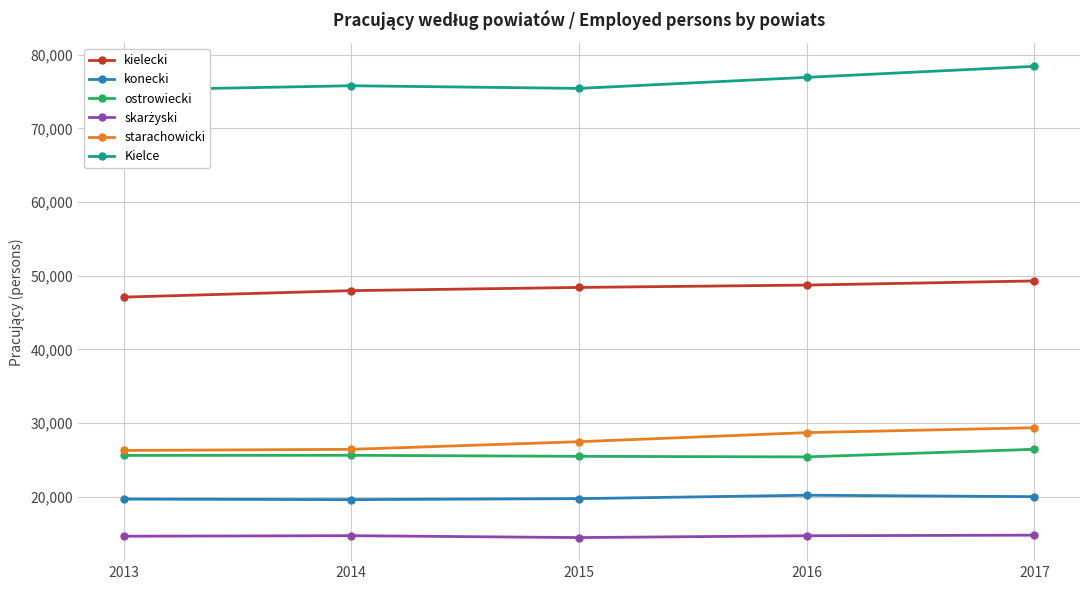

What are all the series names shown in the legend?

kielecki, konecki, ostrowiecki, skarżyski, starachowicki, Kielce